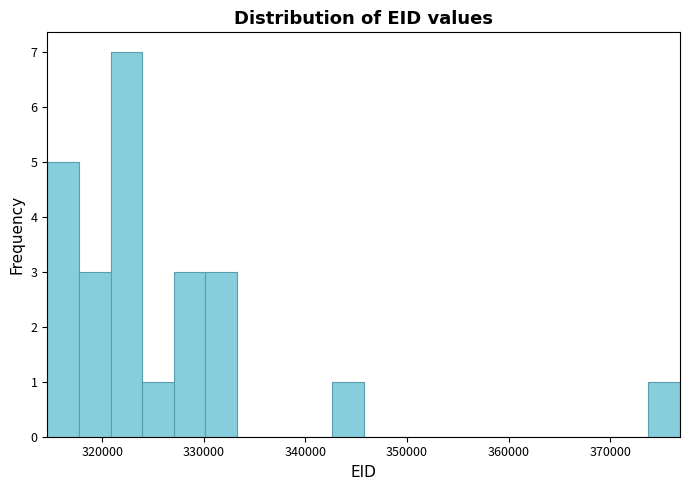

Read against the x-axis, roughly where is the centre of the tallest bar?

322000